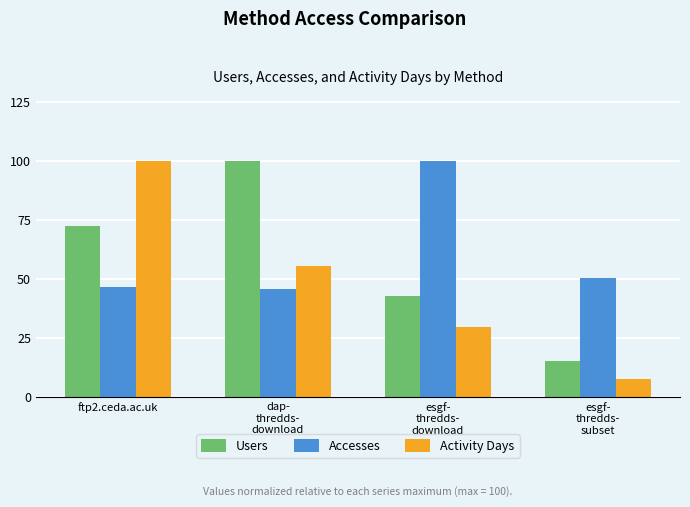

How many data points in Users are above 72?

2